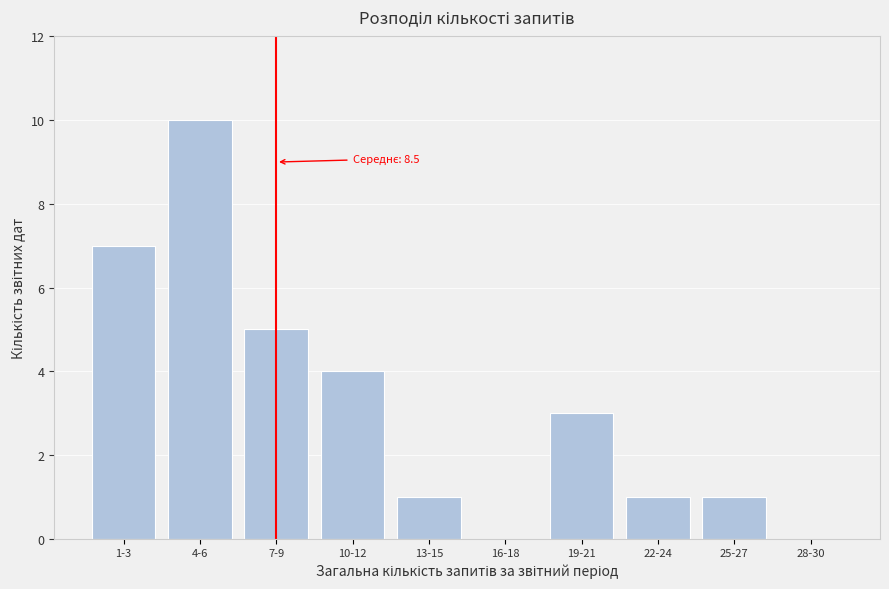

Reading left to right, transcribe all the data shown in this chart.

1-3=7	4-6=10	7-9=5	10-12=4	13-15=1	16-18=0	19-21=3	22-24=1	25-27=1	28-30=0